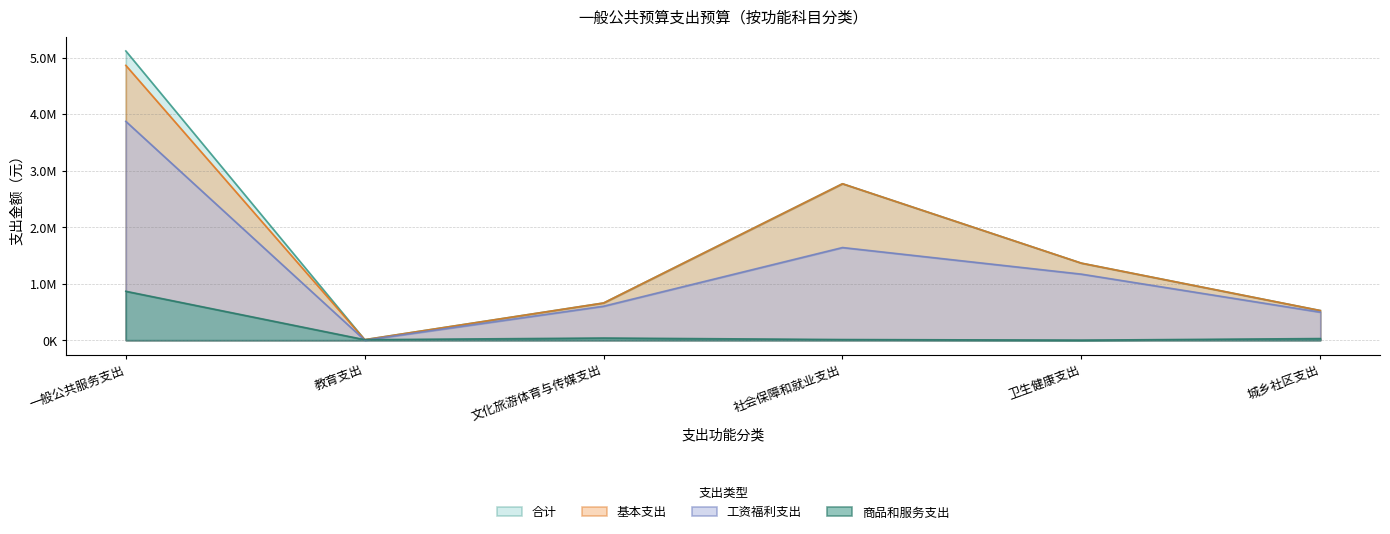

What is the maximum value for 合计?

5117048.0